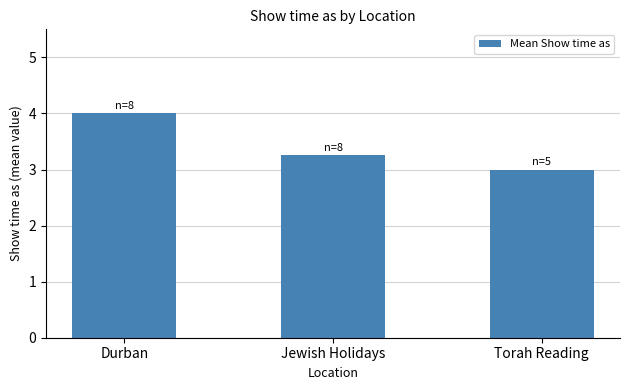

What is the label of the 2nd bar from the right?

Jewish Holidays